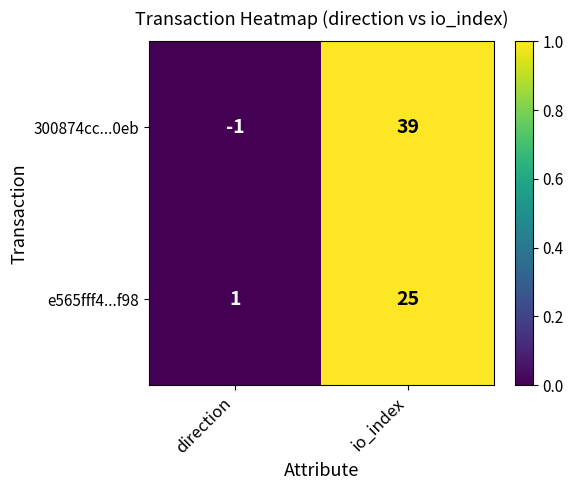

What is the sum of all 300874cc...0eb values?

38